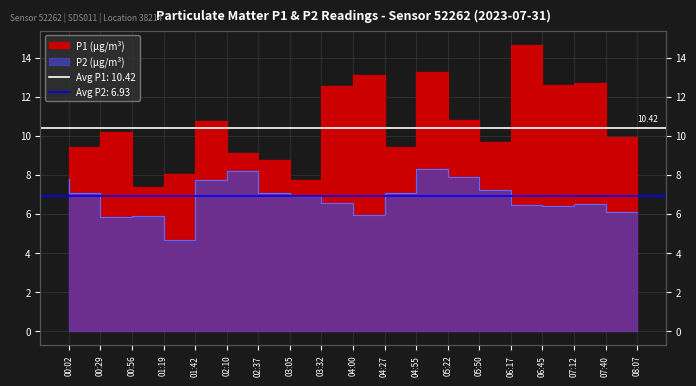

What is the highest value of the P2 series?

8.3